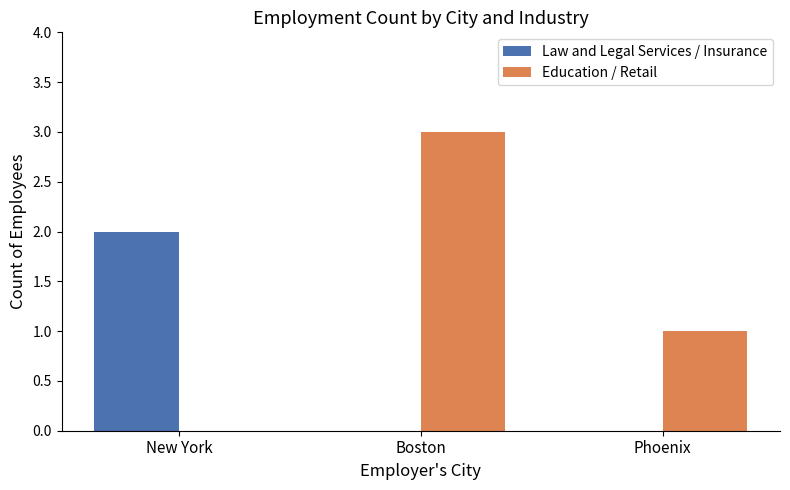

The Education / Retail series shows 0 at New York. True or false?

True